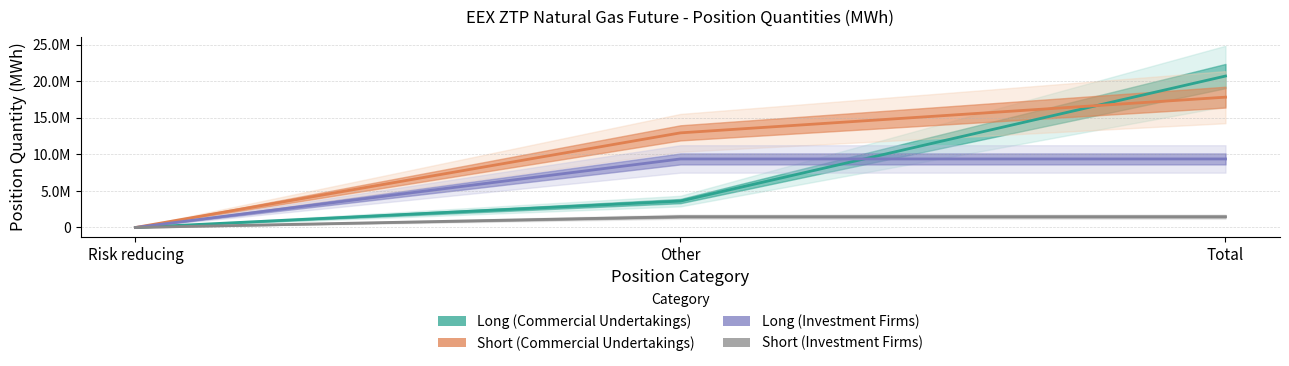

What is the label of the 3rd point from the right?

Risk reducing